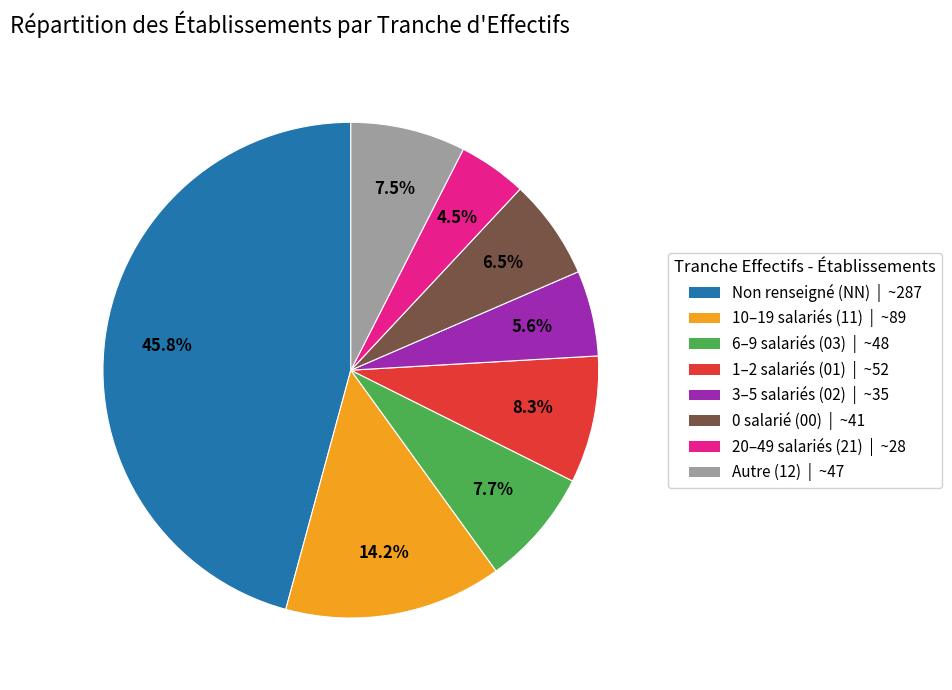

Is 3–5 salariés (02) | ~35 the majority of the pie?

No